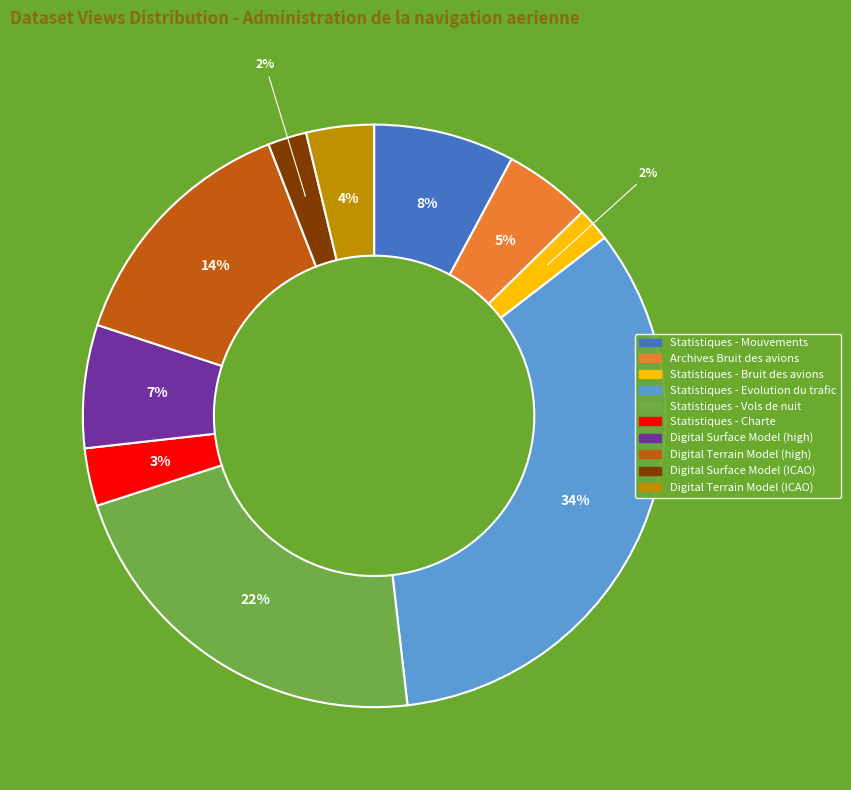

Combined, do Digital Surface Model (ICAO) and Statistiques - Evolution du trafic account for over 50%?

No